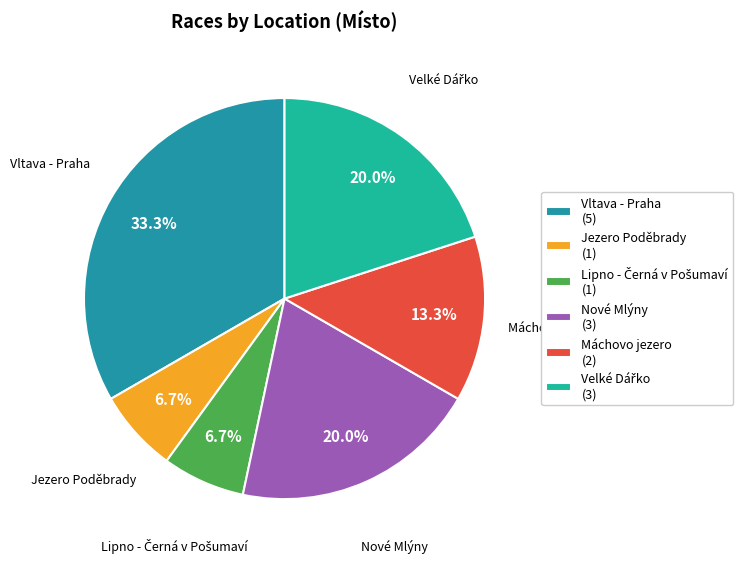

The Jezero Poděbrady slice represents 7% of the pie. True or false?

True